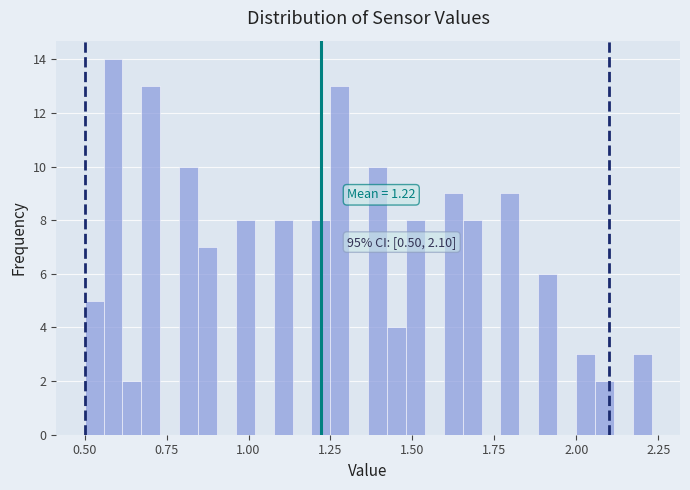

Read against the x-axis, roughly where is the centre of the tallest bar?

0.60